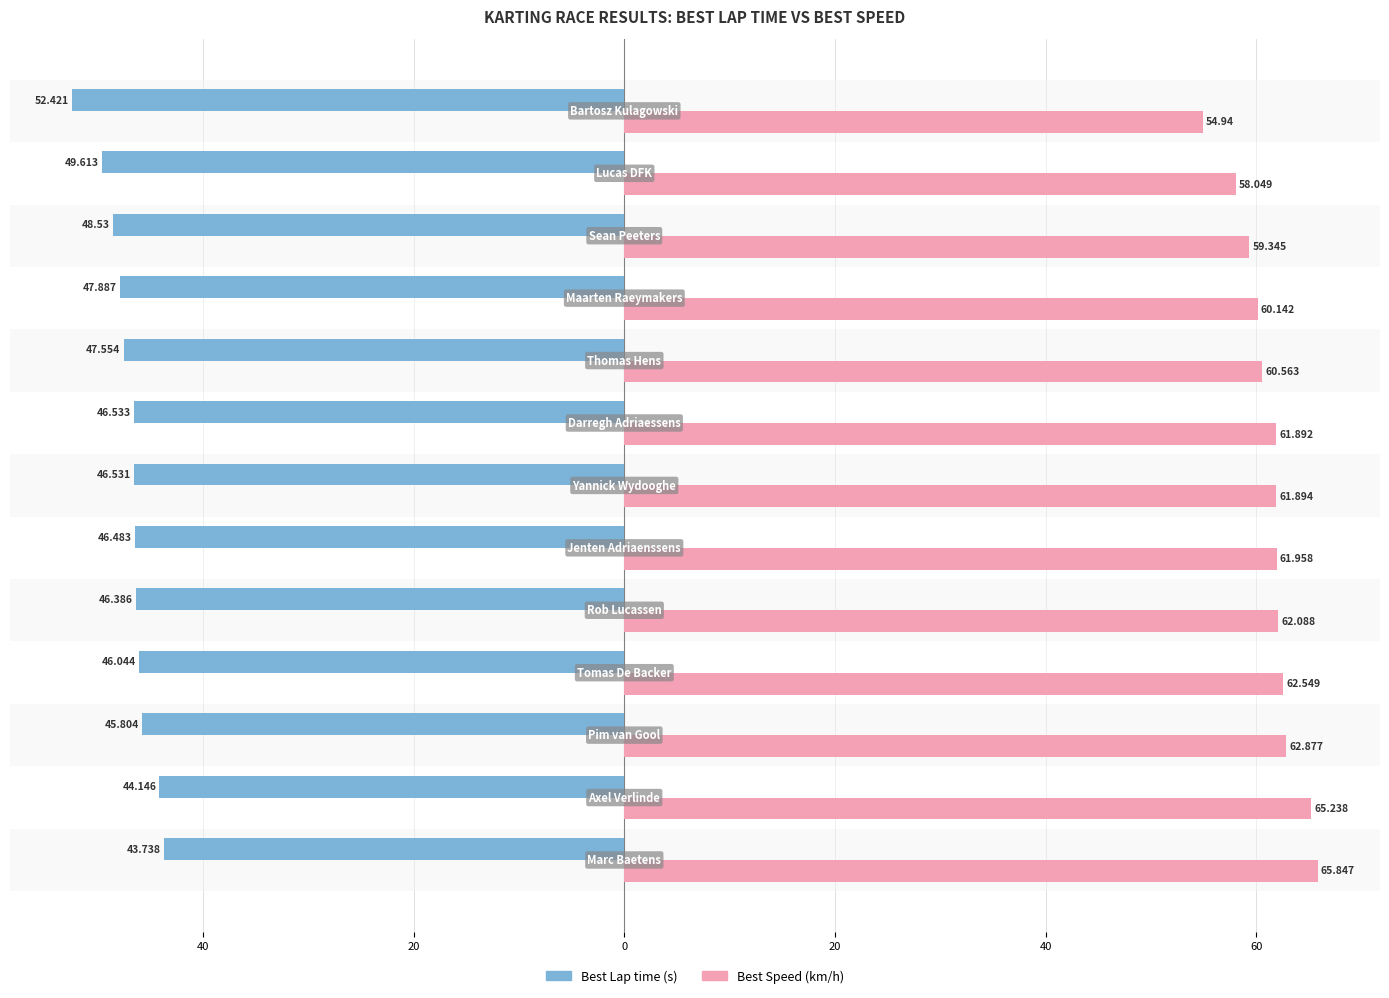

Reading right to left, transcribe all the data shown in this chart.

Best Lap time: -52.4	-49.6	-48.5	-47.9	-47.6	-46.5	-46.5	-46.5	-46.4	-46.0	-45.8	-44.1	-43.7
Best Speed: 54.9	58.0	59.3	60.1	60.6	61.9	61.9	62.0	62.1	62.5	62.9	65.2	65.8